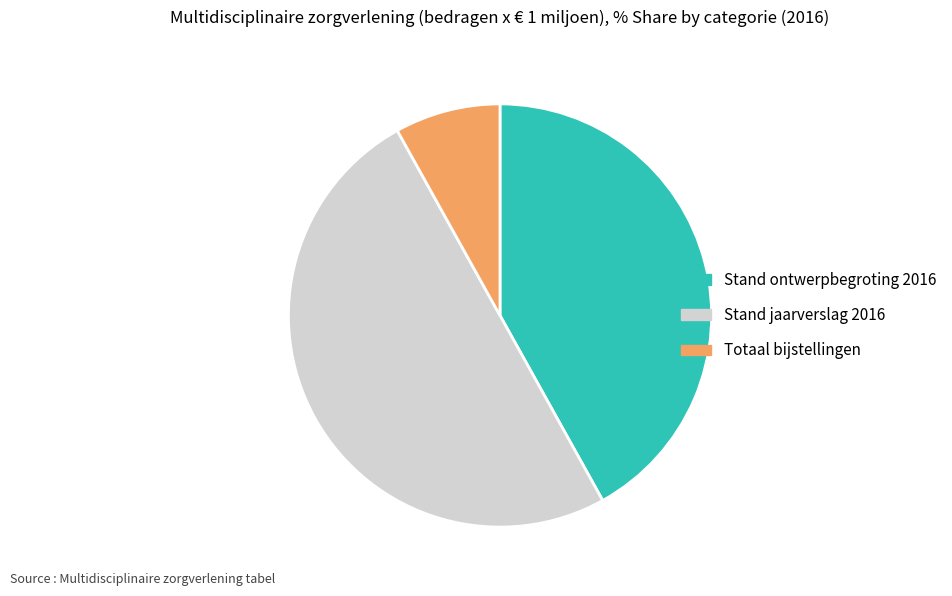

Does Stand ontwerpbegroting 2016 represent more than half of the total?

No